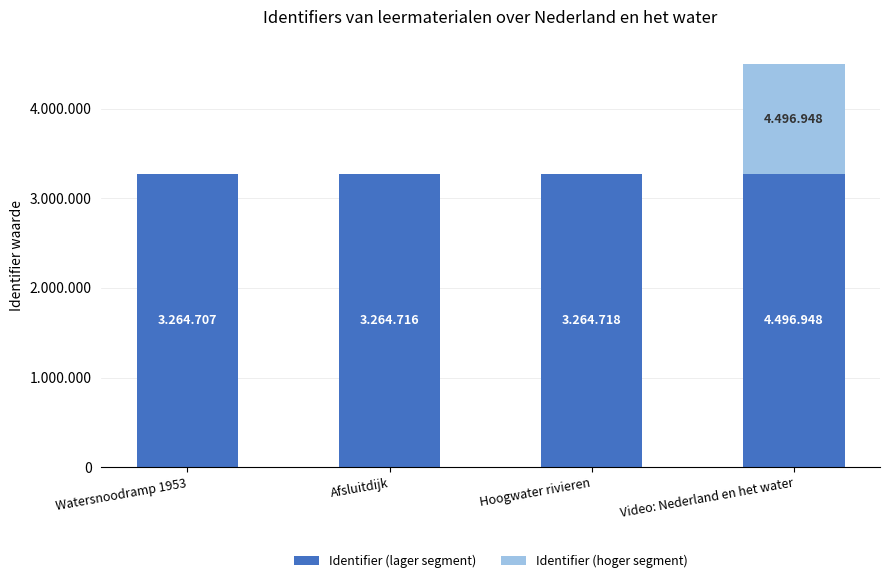

At how many categories does at least one series exceed 1617619?

4